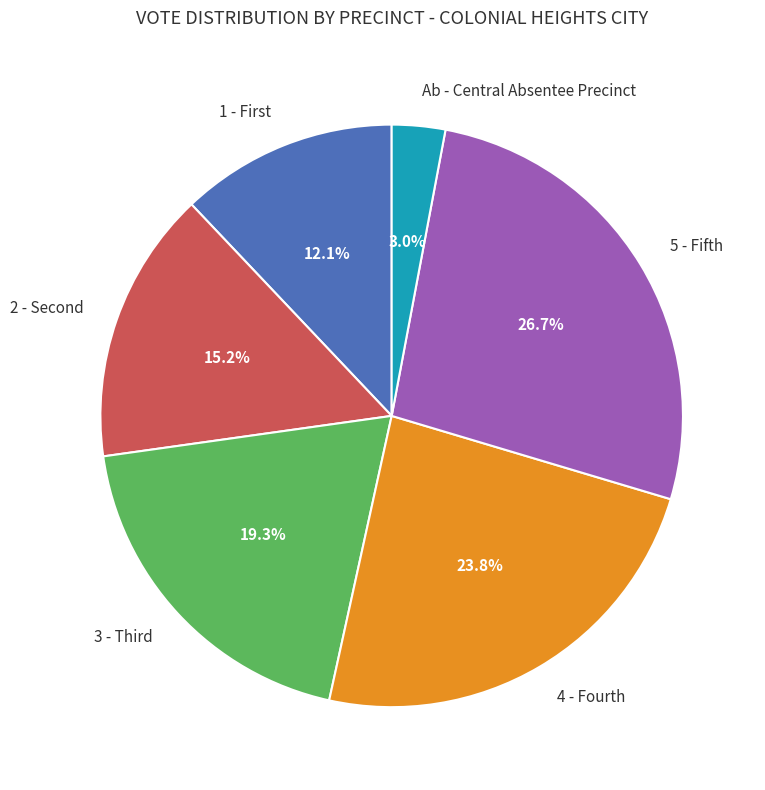

How many slices are in this pie chart?

6